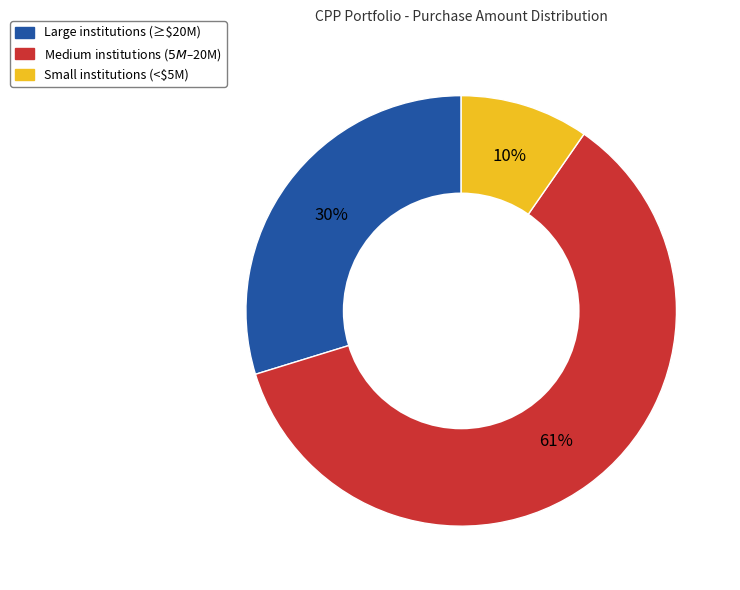

Is there a majority slice in this chart?

Yes